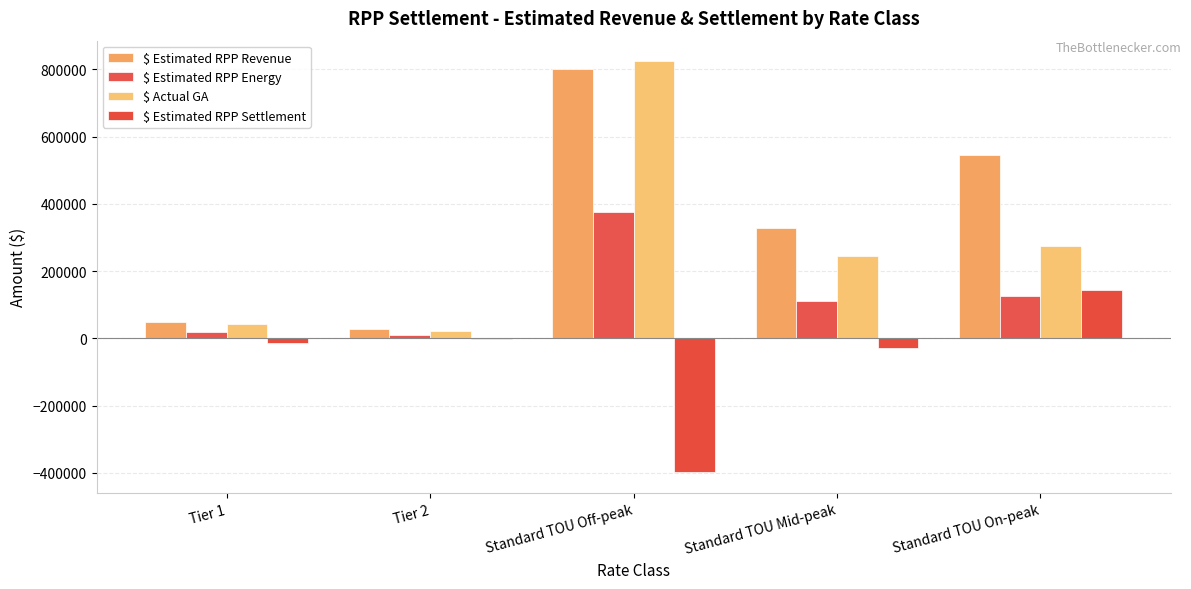

How many groups of bars are there?

5